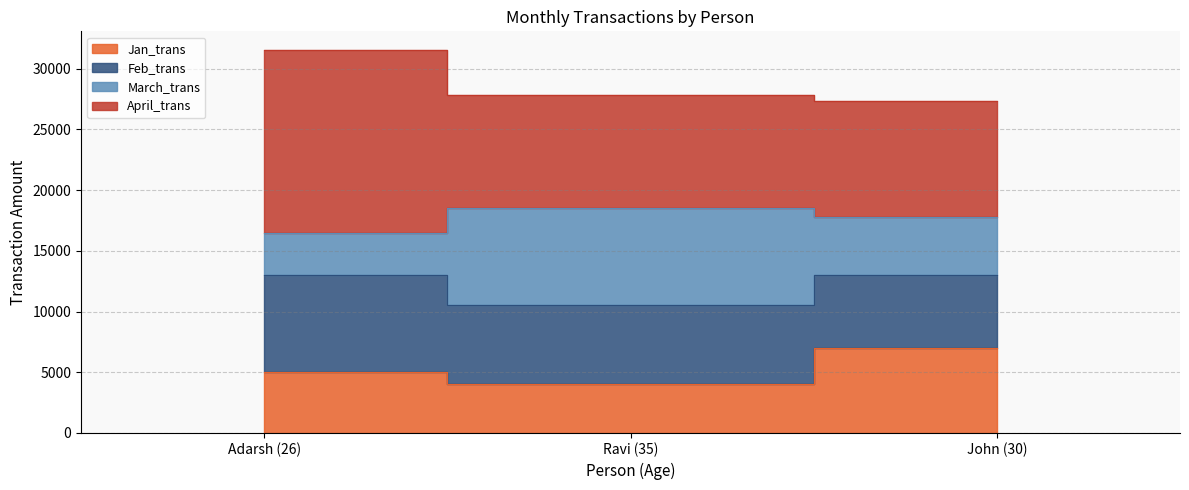

True or false: Jan_trans has a value of 4000 at Ravi (35).

True